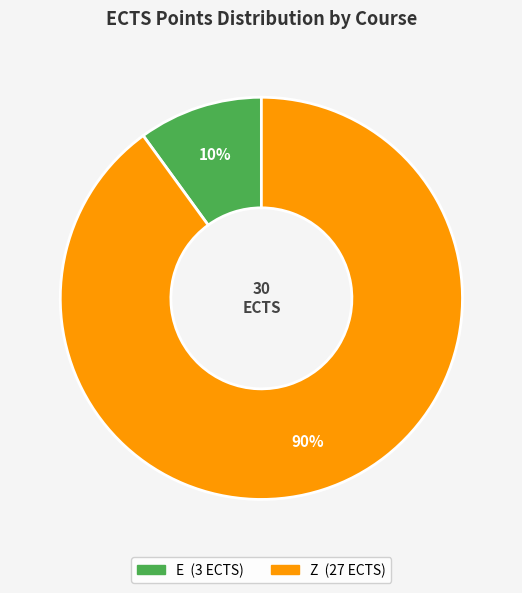

Is there a majority slice in this chart?

Yes